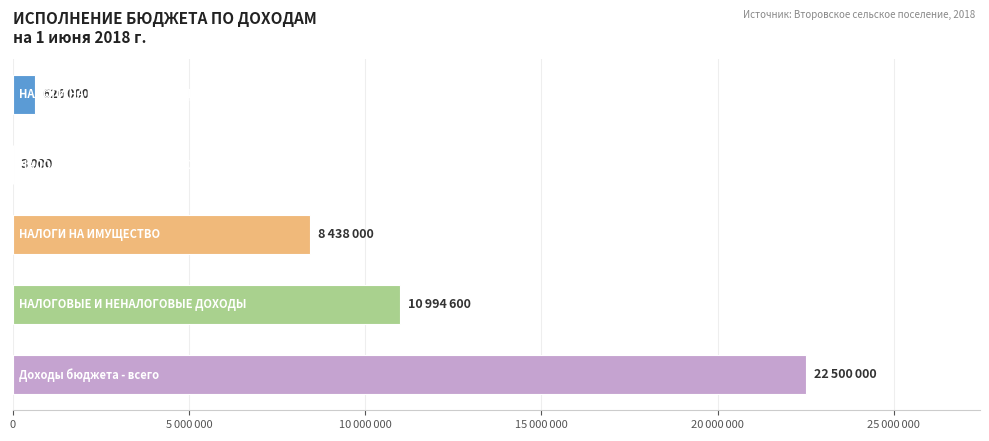

Are the bars horizontal?

Yes